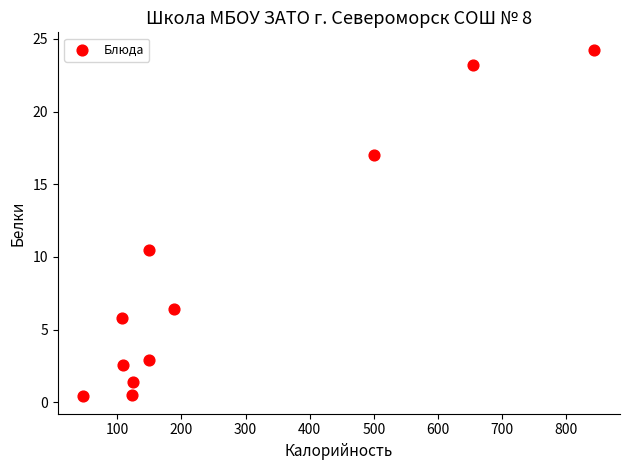

What is the range of Y values (max minus min)?

23.9